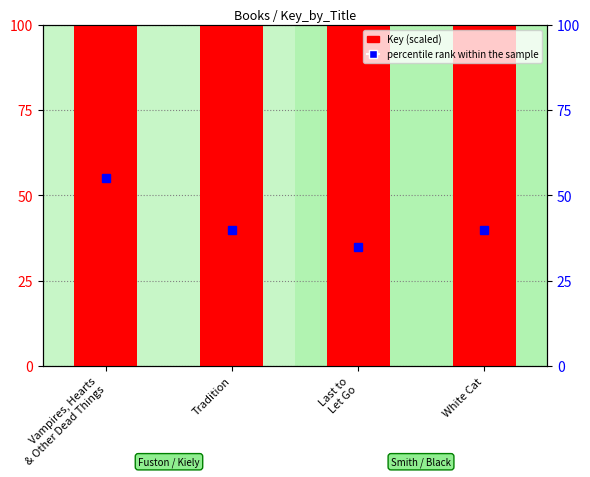

What is the value of the percentile rank within the sample bar at the 3rd from the left?

35.0